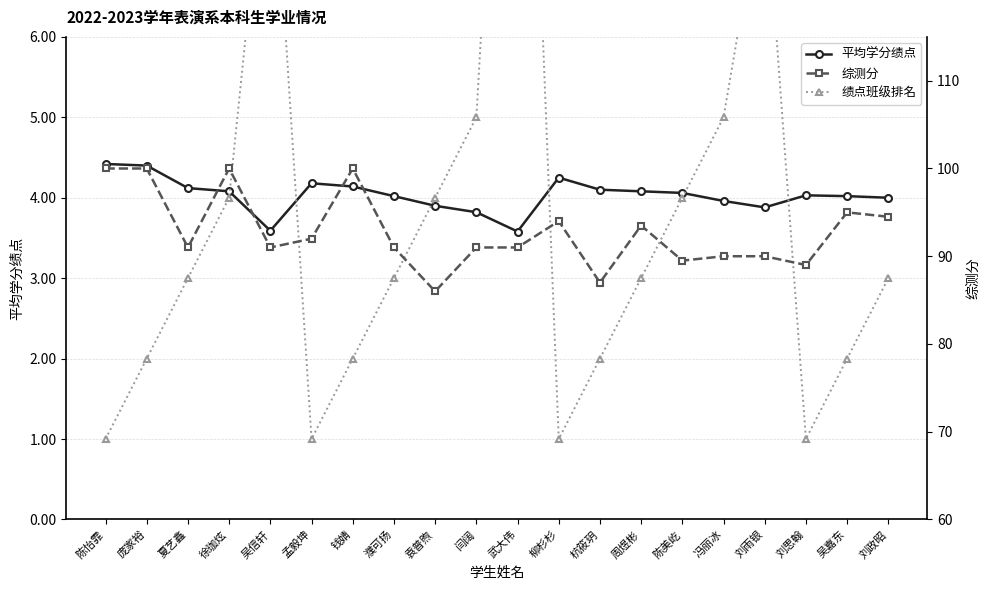

Reading left to right, what are all the values shown in this chart?

平均学分绩点: 陈怡霏=4.4	庞家裕=4.4	夏艺鑫=4.1	徐珈炫=4.1	吴信轩=3.6	孟毅坤=4.2	钱婧=4.1	濮可扬=4.0	袁普煦=3.9	闫阔=3.8	武大伟=3.6	柳杉杉=4.2	杭筱玥=4.1	周煜彬=4.1	陈美屹=4.1	冯丽冰=4.0	刘雨银=3.9	刘思翰=4.0	吴嘉东=4.0	刘政昭=4.0
绩点班级排名: 陈怡霏=1.0	庞家裕=2.0	夏艺鑫=3.0	徐珈炫=4.0	吴信轩=9.0	孟毅坤=1.0	钱婧=2.0	濮可扬=3.0	袁普煦=4.0	闫阔=5.0	武大伟=14.0	柳杉杉=1.0	杭筱玥=2.0	周煜彬=3.0	陈美屹=4.0	冯丽冰=5.0	刘雨银=8.0	刘思翰=1.0	吴嘉东=2.0	刘政昭=3.0
综测分: 陈怡霏=100.0	庞家裕=100.0	夏艺鑫=91.0	徐珈炫=100.0	吴信轩=91.0	孟毅坤=92.0	钱婧=100.0	濮可扬=91.0	袁普煦=86.0	闫阔=91.0	武大伟=91.0	柳杉杉=94.0	杭筱玥=87.0	周煜彬=93.5	陈美屹=89.5	冯丽冰=90.0	刘雨银=90.0	刘思翰=89.0	吴嘉东=95.0	刘政昭=94.5